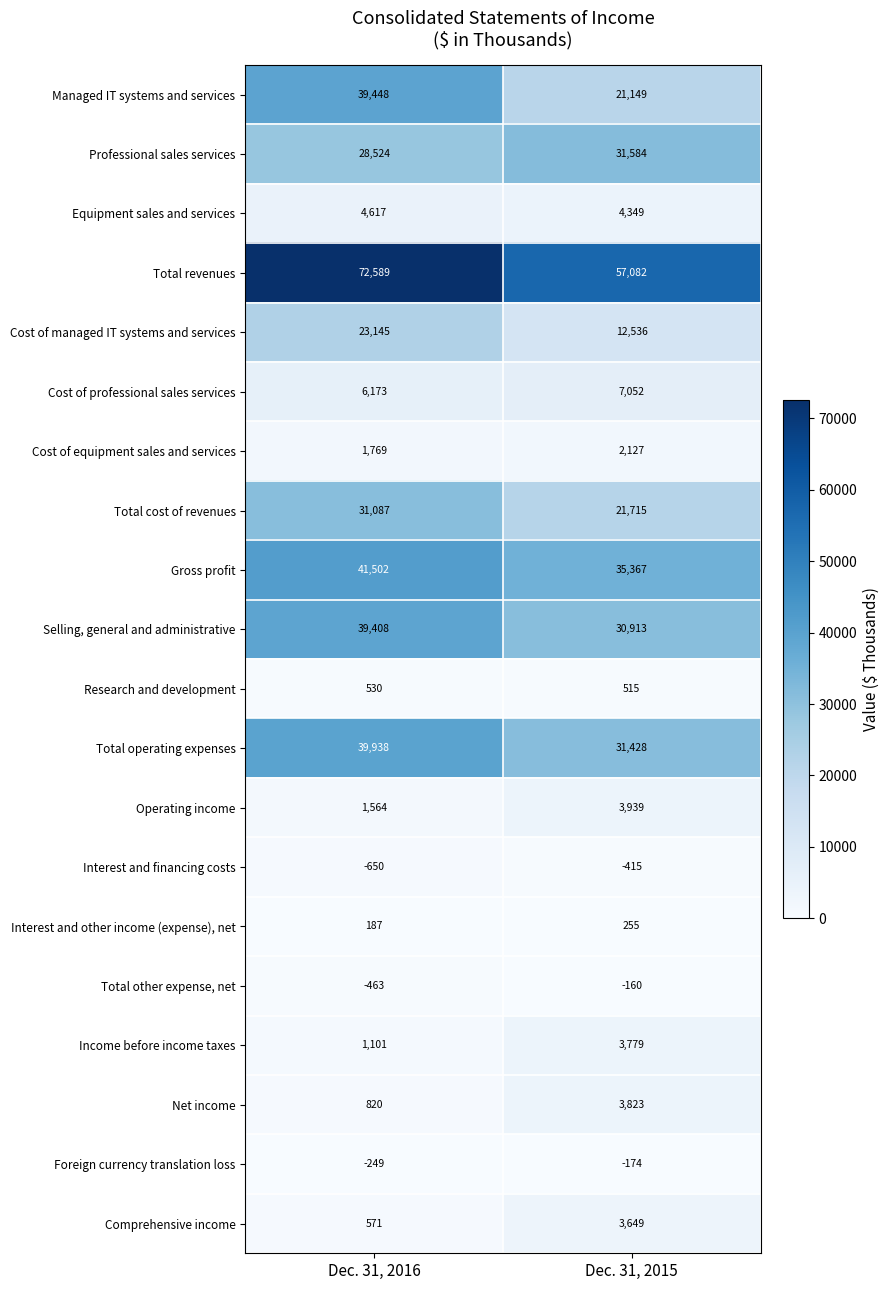

Which series changed the most between Dec. 31, 2016 and Dec. 31, 2015?

Managed IT systems and services